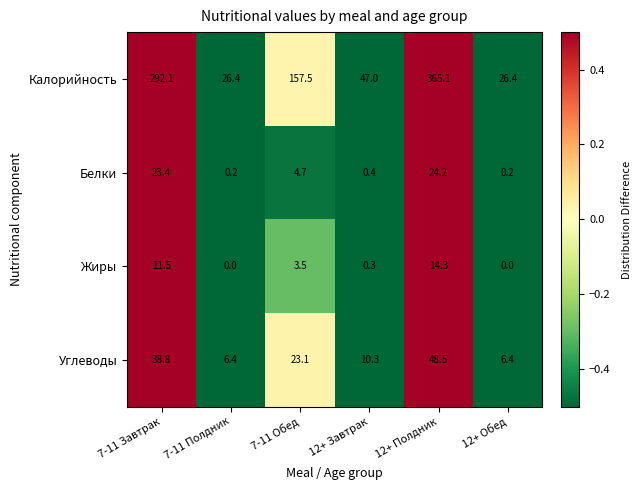

How many positive values does the Жиры series have?

4